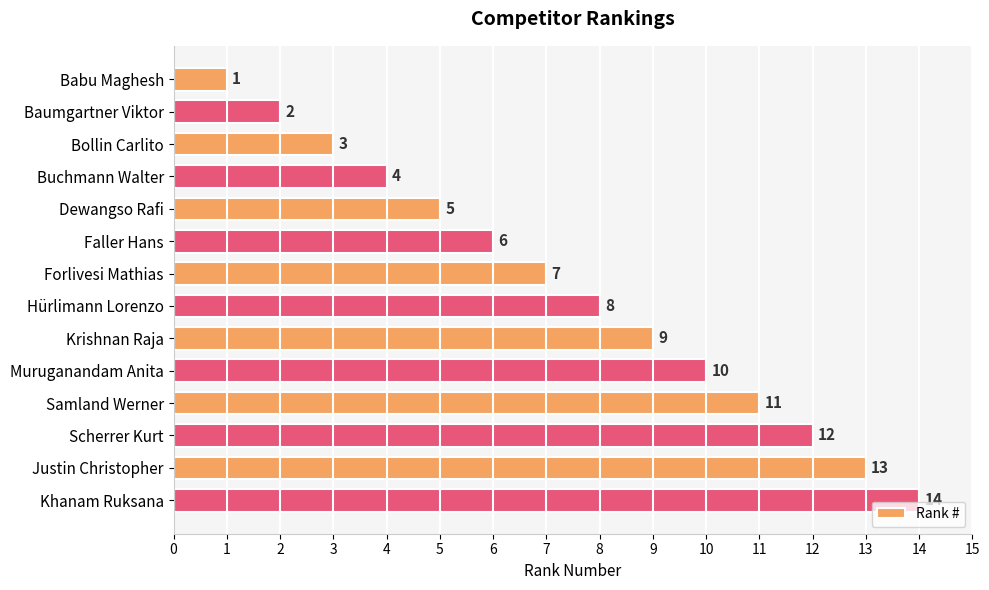

What position from the top is Justin Christopher?

13